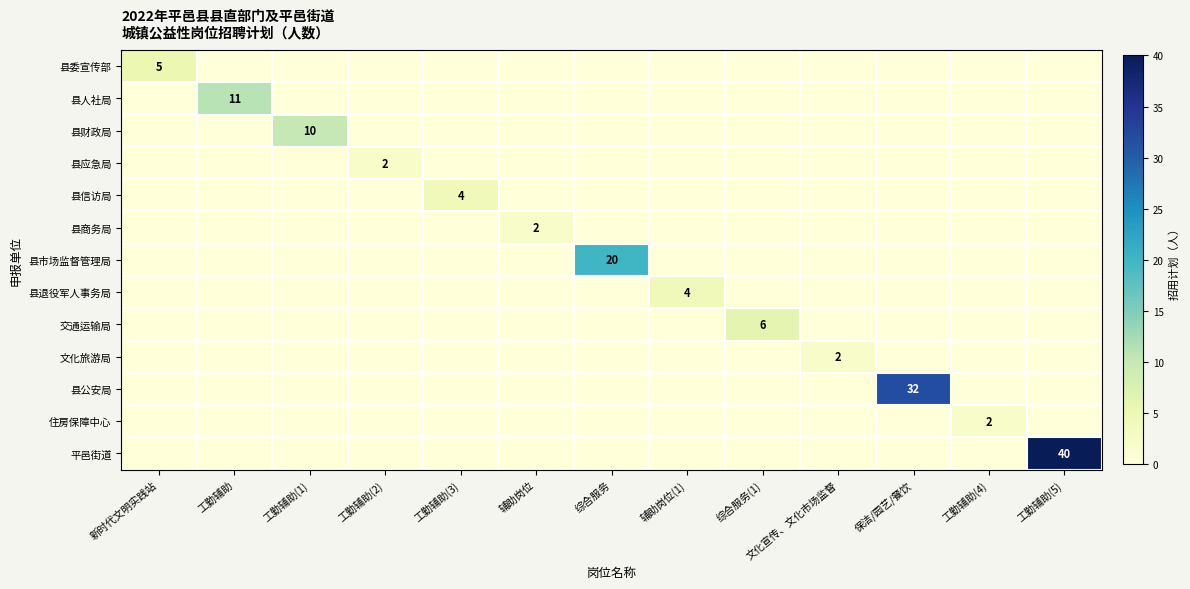

At which category is the sum across all series the highest?

工勤辅助(5)